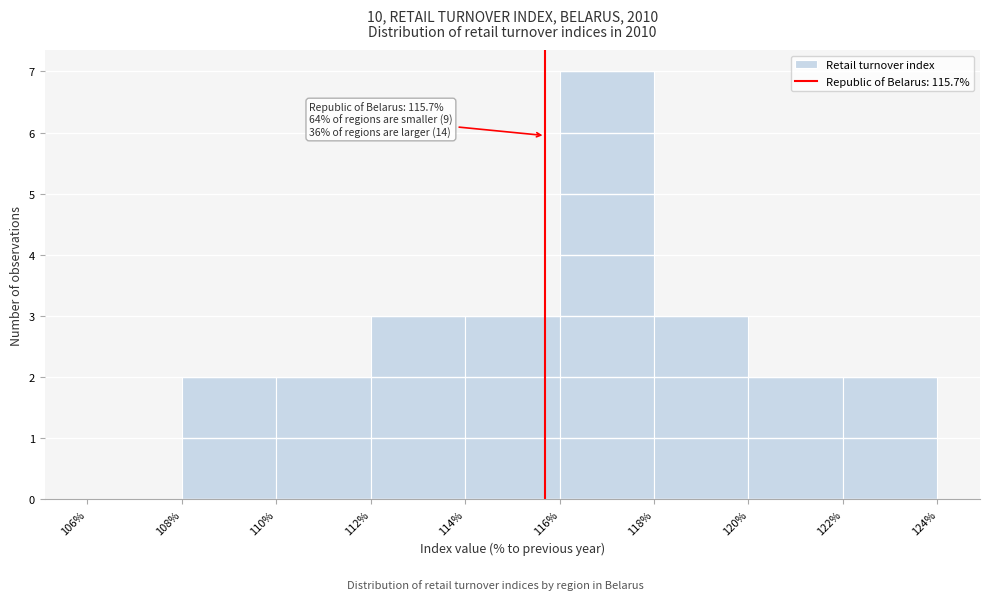

Over which range of the x-axis is the bar tallest?

116% to 118%